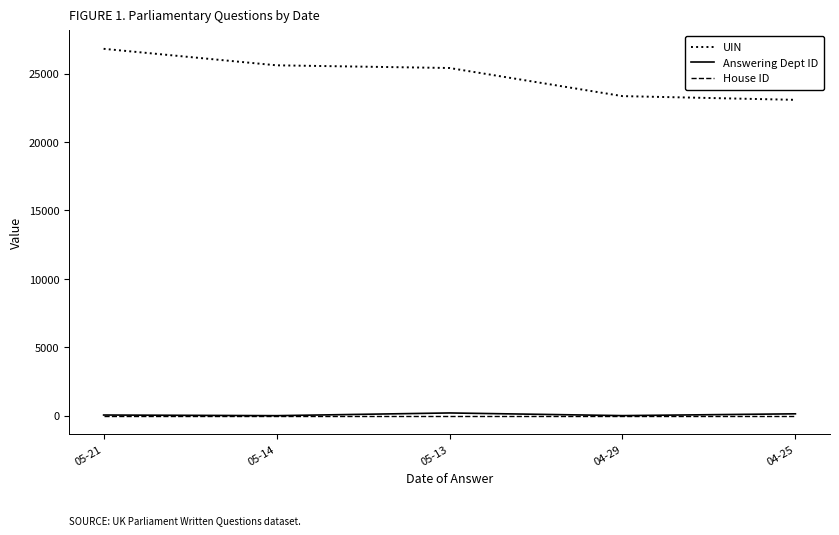

The value of UIN at 04-29 is 23350.5. True or false?

True